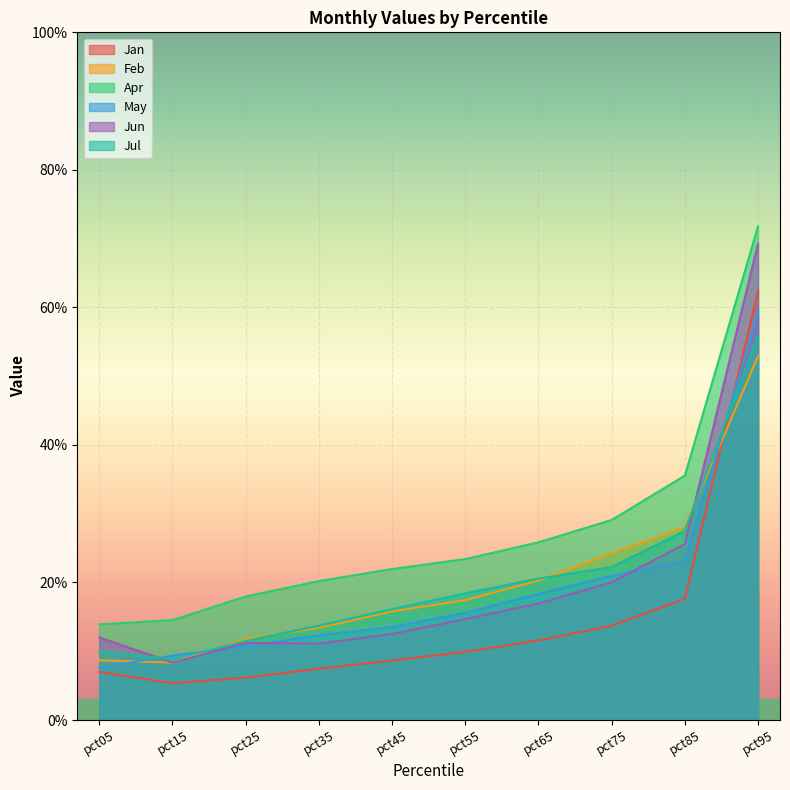

Is it true that Jan equals 0.1 at pct55?

True